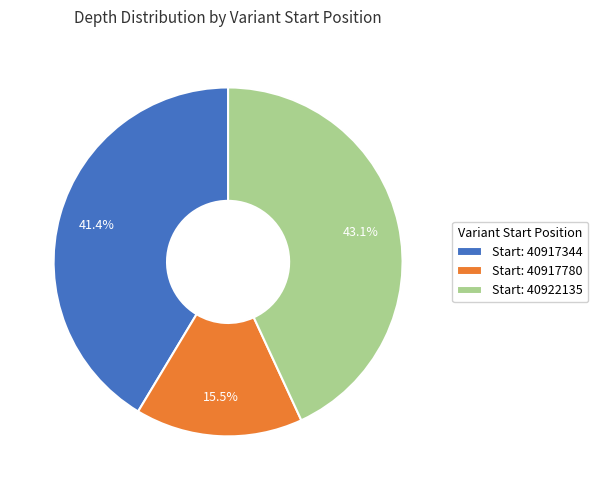

Rank the categories by value from highest to lowest.

Start: 40922135, Start: 40917344, Start: 40917780